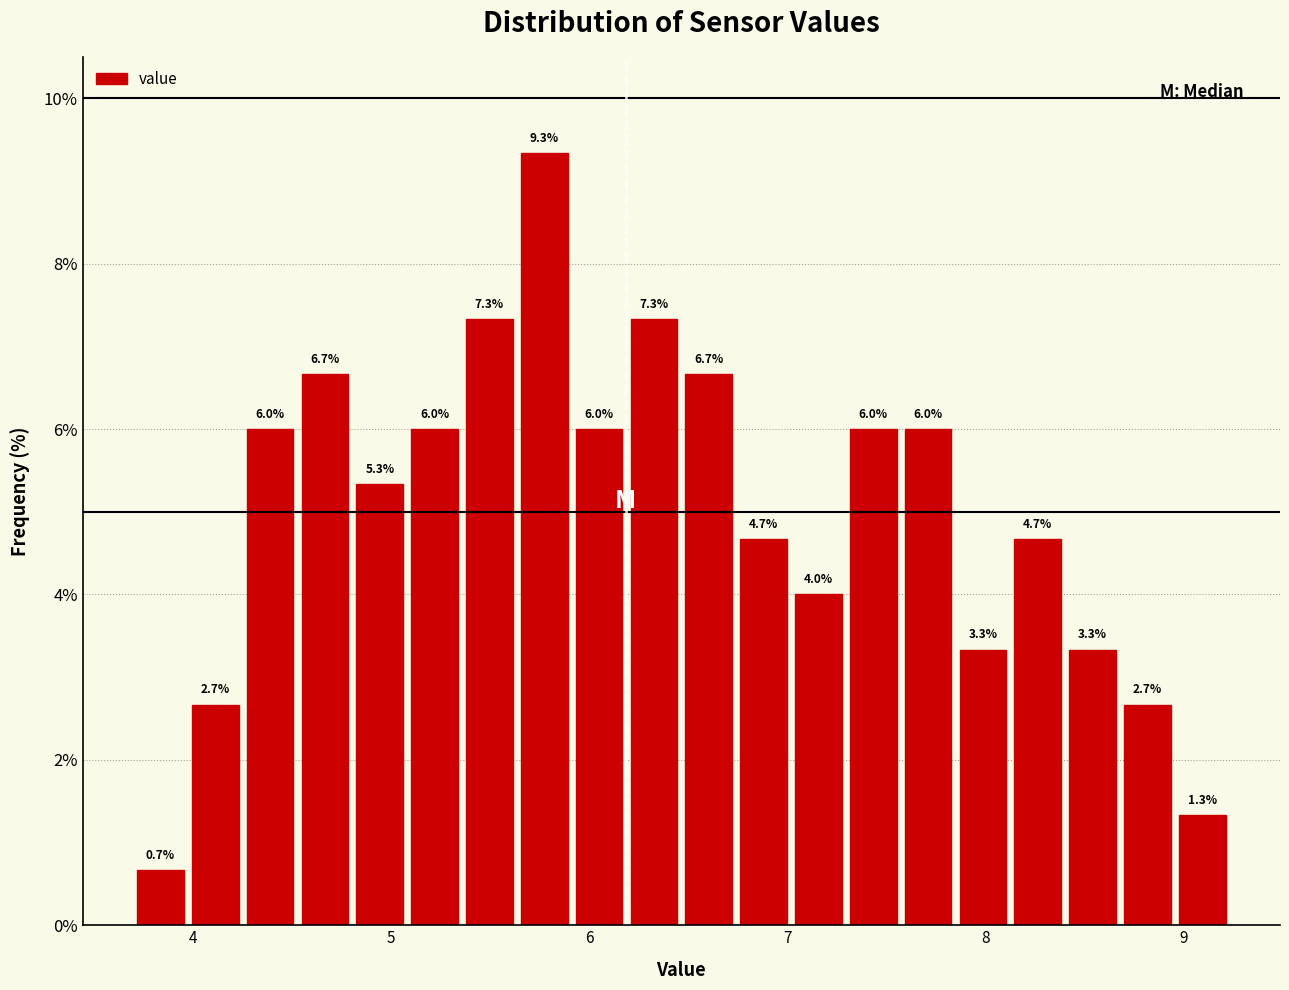

Read against the x-axis, roughly where is the centre of the tallest bar?

5.8